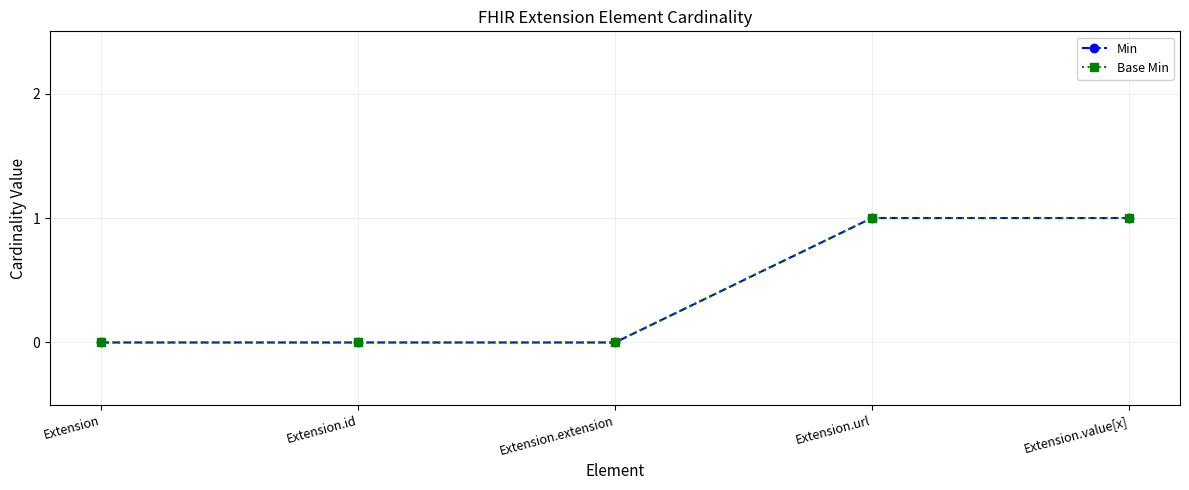

How many lines are shown in the chart?

2